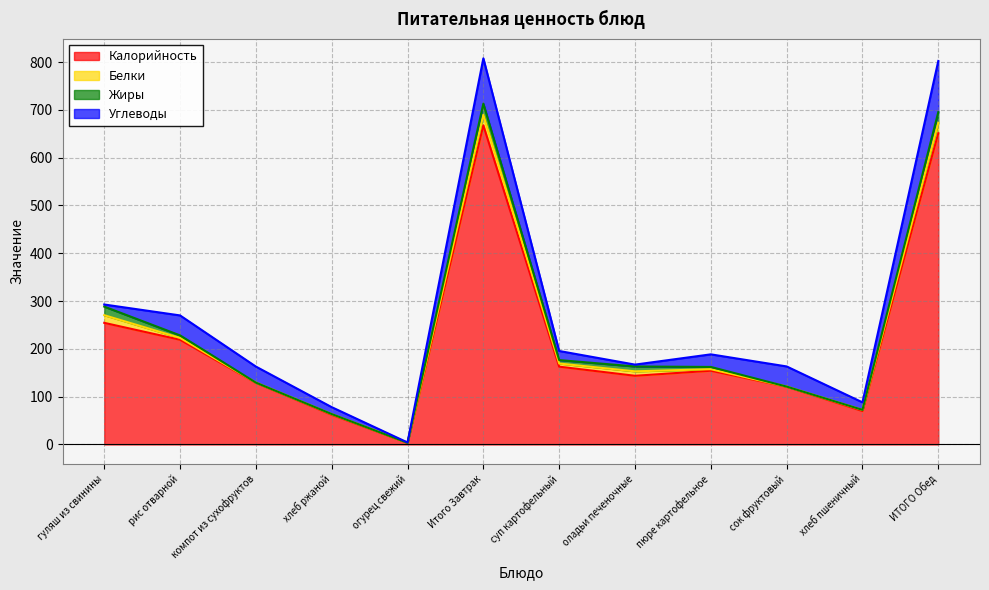

What is the minimum value for Белки?

0.2